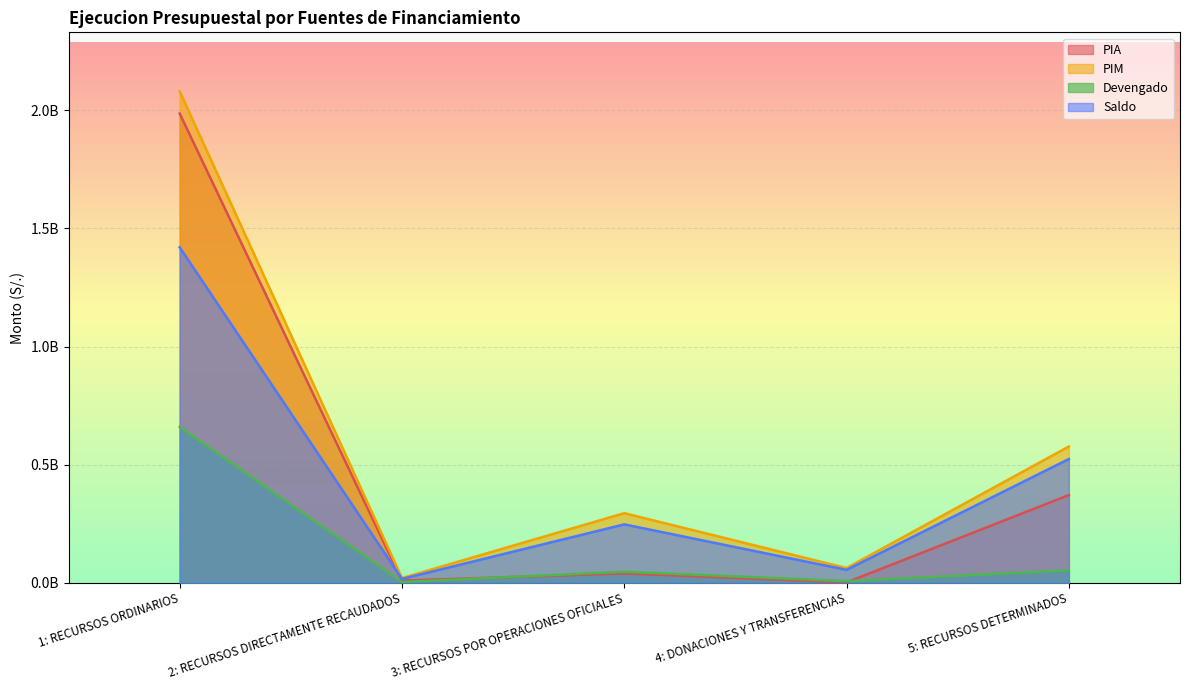

Reading left to right, extract all data points from this chart.

PIA: 1: RECURSOS ORDINARIOS=1986566471	2: RECURSOS DIRECTAMENTE RECAUDADOS=9869154	3: RECURSOS POR OPERACIONES OFICIALES=40091954	4: DONACIONES Y TRANSFERENCIAS=2146353	5: RECURSOS DETERMINADOS=371703833
PIM: 1: RECURSOS ORDINARIOS=2080536826	2: RECURSOS DIRECTAMENTE RECAUDADOS=20431126	3: RECURSOS POR OPERACIONES OFICIALES=295046620	4: DONACIONES Y TRANSFERENCIAS=62689569	5: RECURSOS DETERMINADOS=577360509
Devengado: 1: RECURSOS ORDINARIOS=660133889	2: RECURSOS DIRECTAMENTE RECAUDADOS=3776613	3: RECURSOS POR OPERACIONES OFICIALES=47304440	4: DONACIONES Y TRANSFERENCIAS=7585922	5: RECURSOS DETERMINADOS=53032218
Saldo: 1: RECURSOS ORDINARIOS=1420402937	2: RECURSOS DIRECTAMENTE RECAUDADOS=16654513	3: RECURSOS POR OPERACIONES OFICIALES=247742180	4: DONACIONES Y TRANSFERENCIAS=55103647	5: RECURSOS DETERMINADOS=524328291